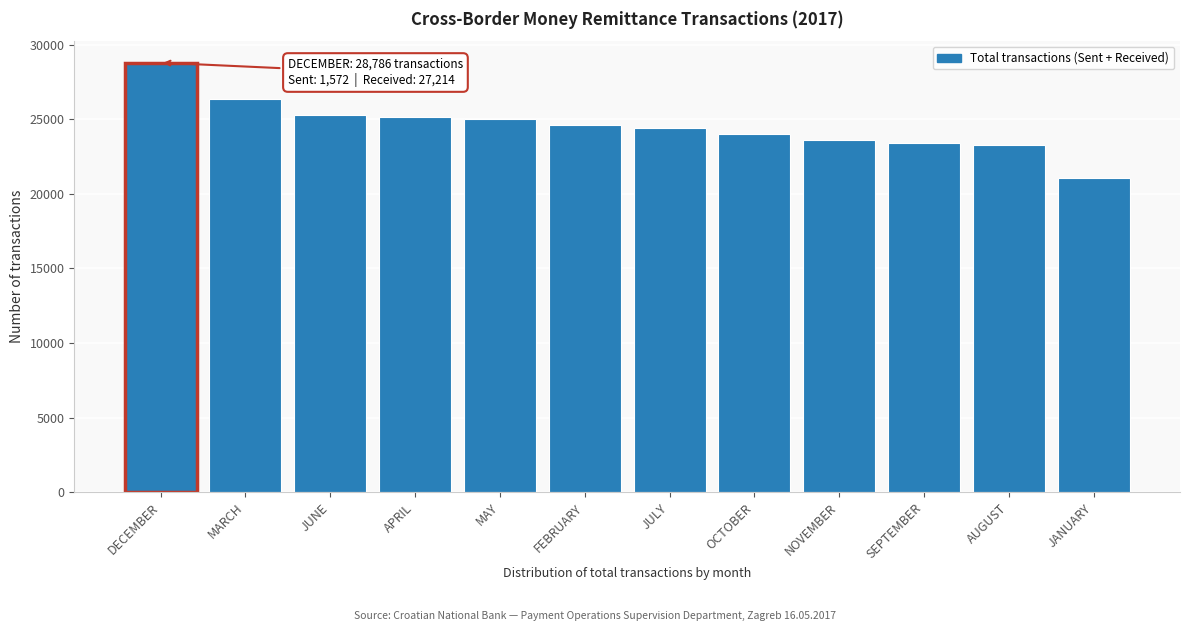

The value at JUNE is 25287. True or false?

True